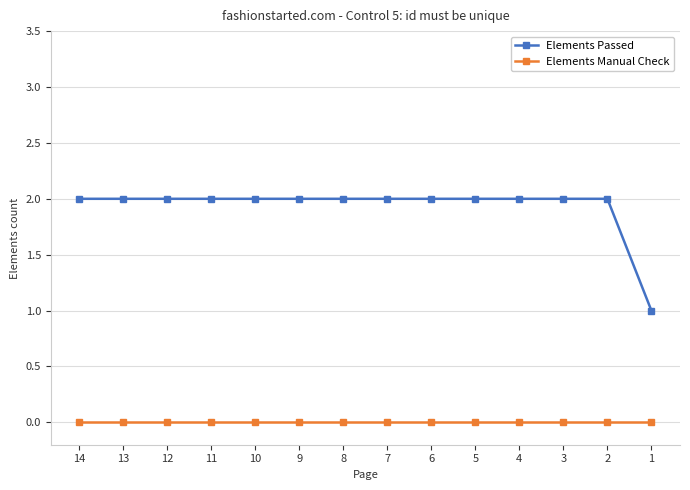

At which label is Elements Passed closest to 1?

1